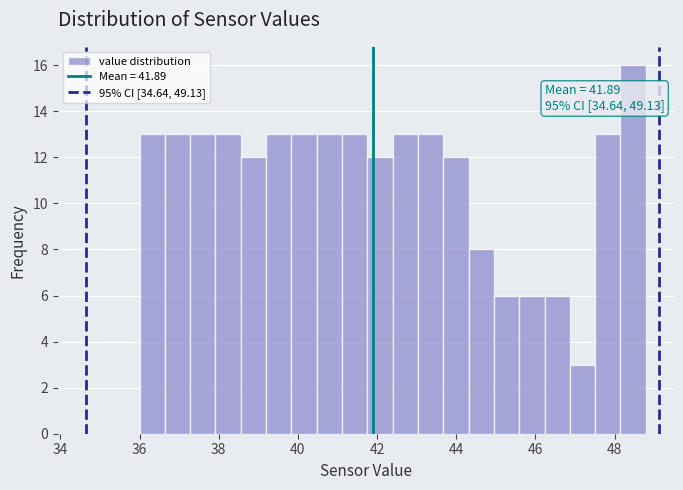

Read against the x-axis, roughly where is the centre of the tallest bar?

48.4